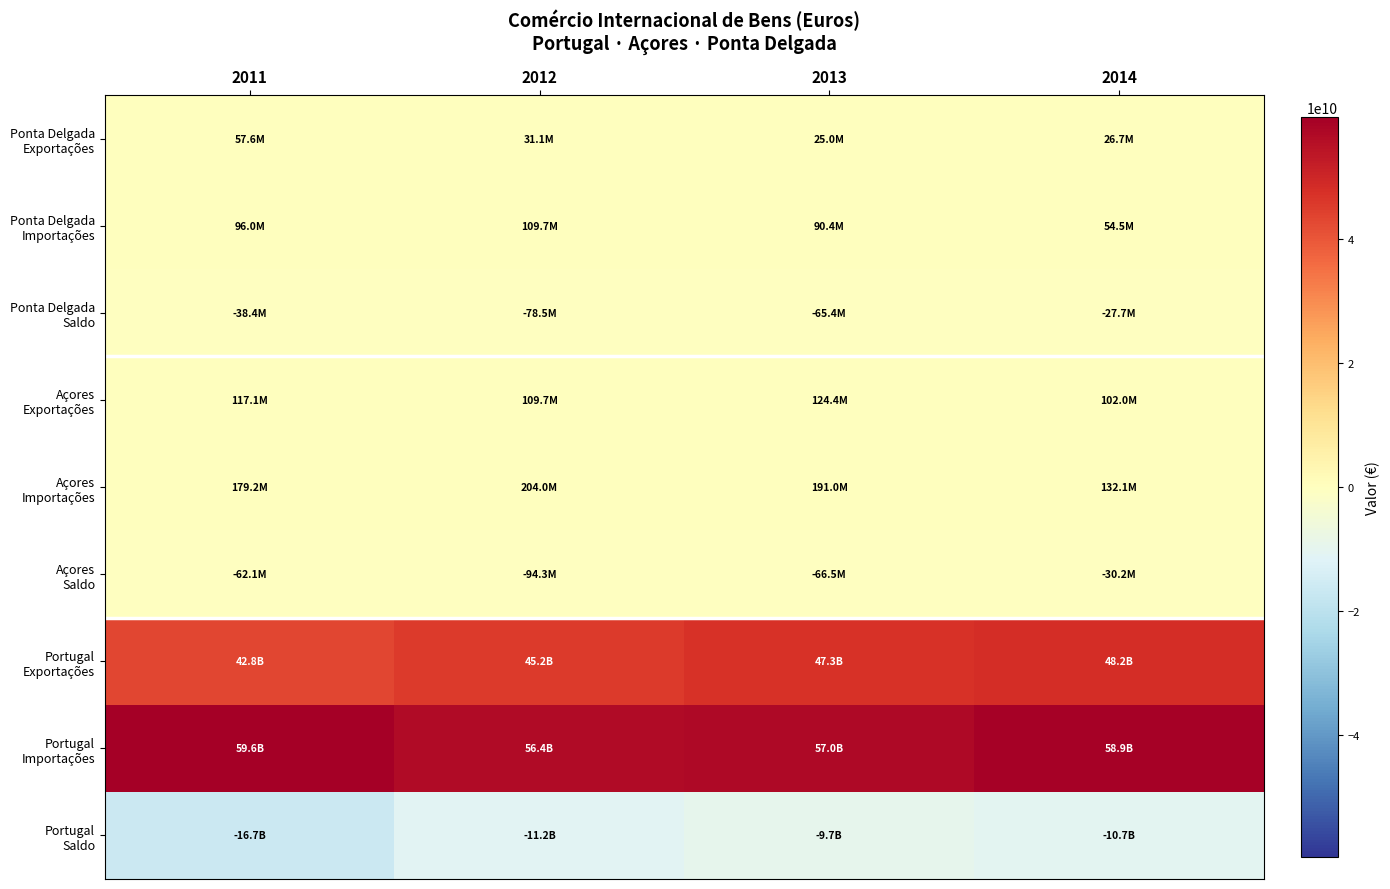

What is the total value across all series at 2011?

86005491922